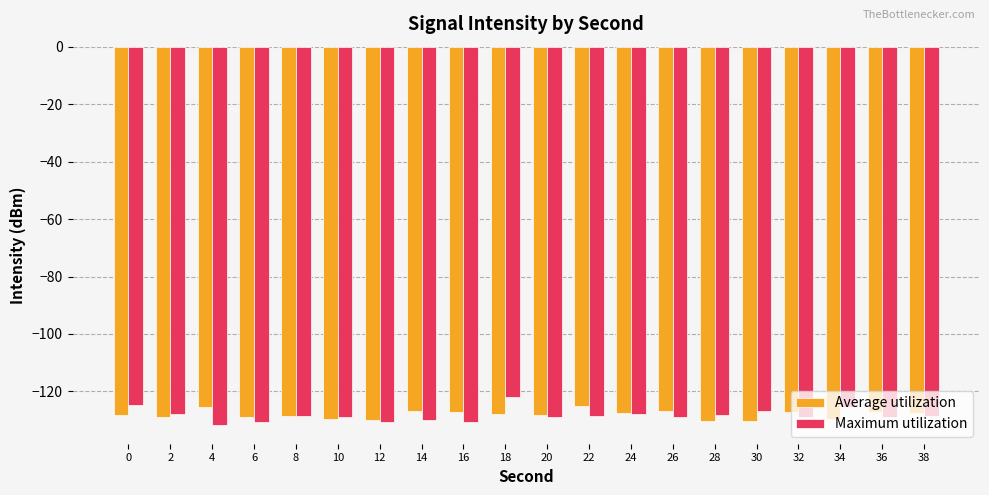

Which category has the highest value across all series?

18